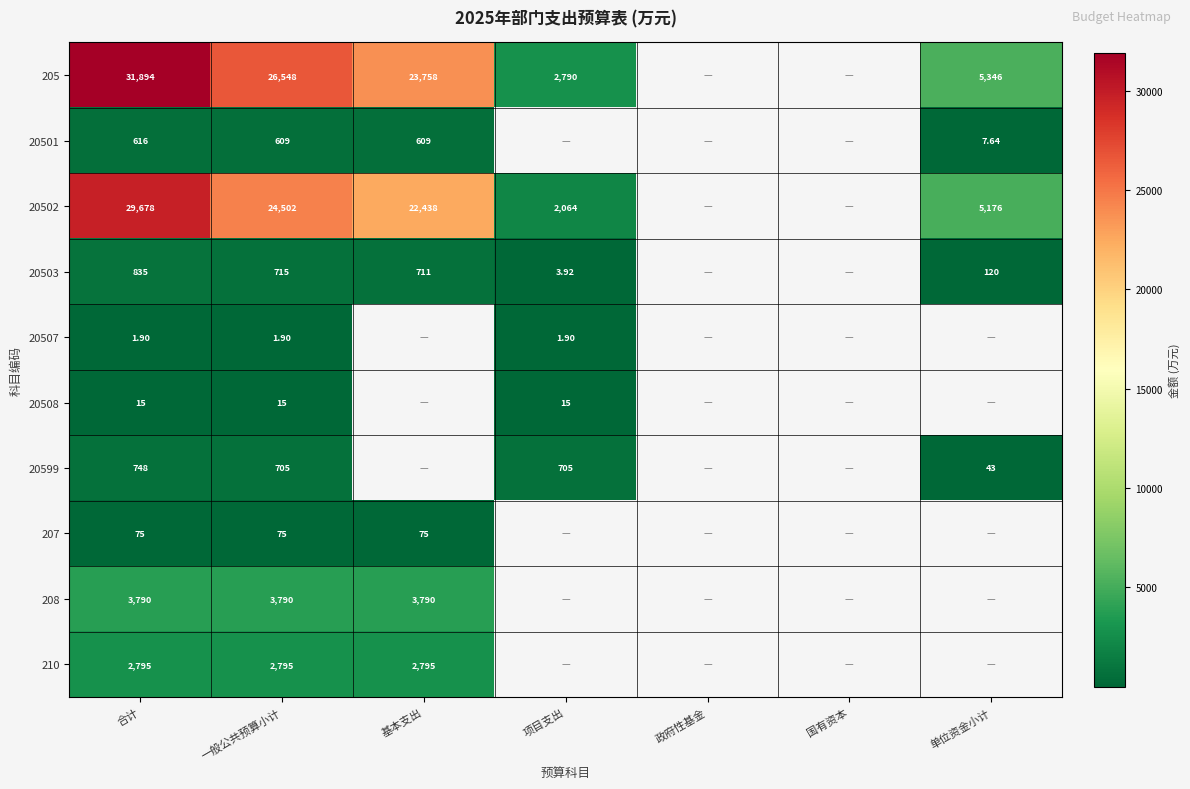

What is the difference between the highest and lowest values at 合计?

31892.1